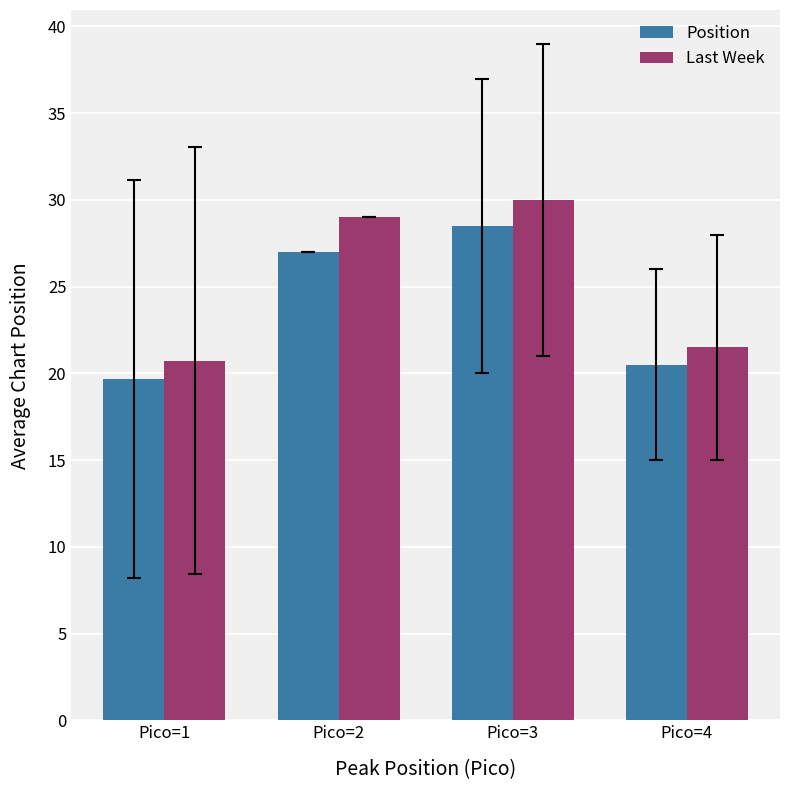

What is the value of the Position bar at the 3rd from the left?

28.5